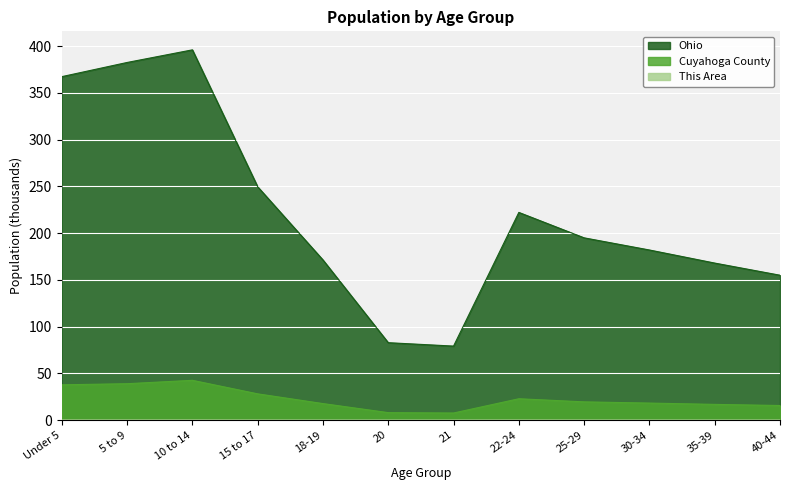

True or false: Cuyahoga County and This Area intersect in this chart.

False